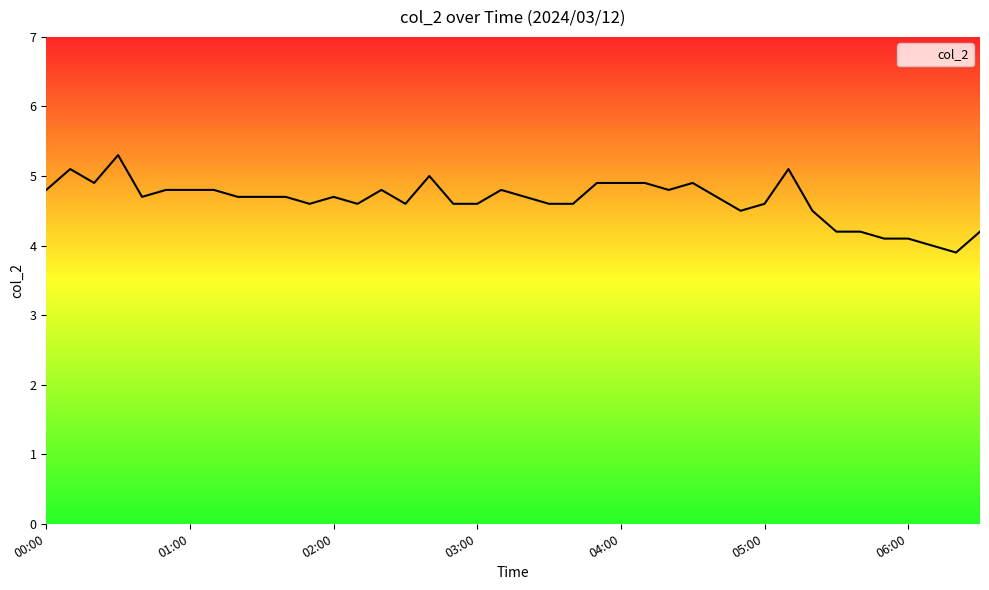

What is the difference between the maximum and minimum values?

1.4